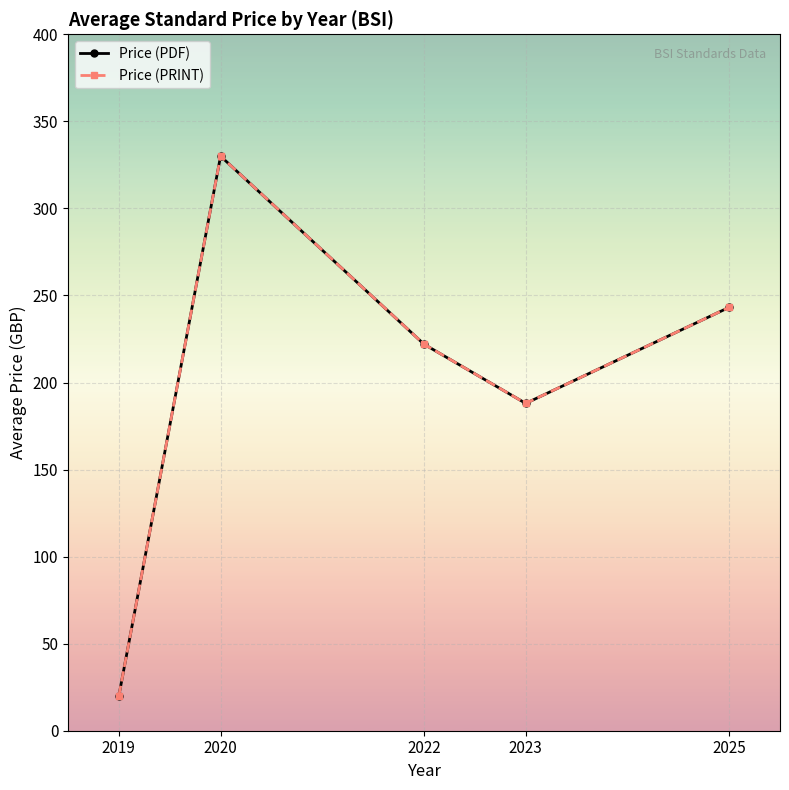

Reading left to right, what are all the values shown in this chart?

Price (PDF): 20.0	330.0	222.0	188.0	243.2
Price (PRINT): 20.0	330.0	222.0	188.0	243.2